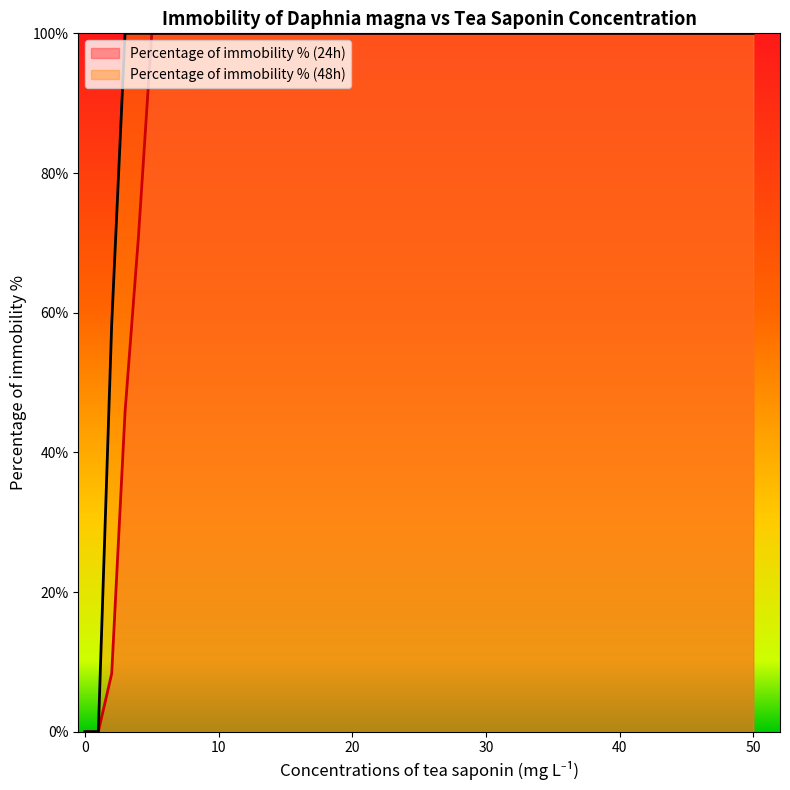

True or false: Percentage of immobility % (48h) and Percentage of immobility % (24h) intersect in this chart.

False